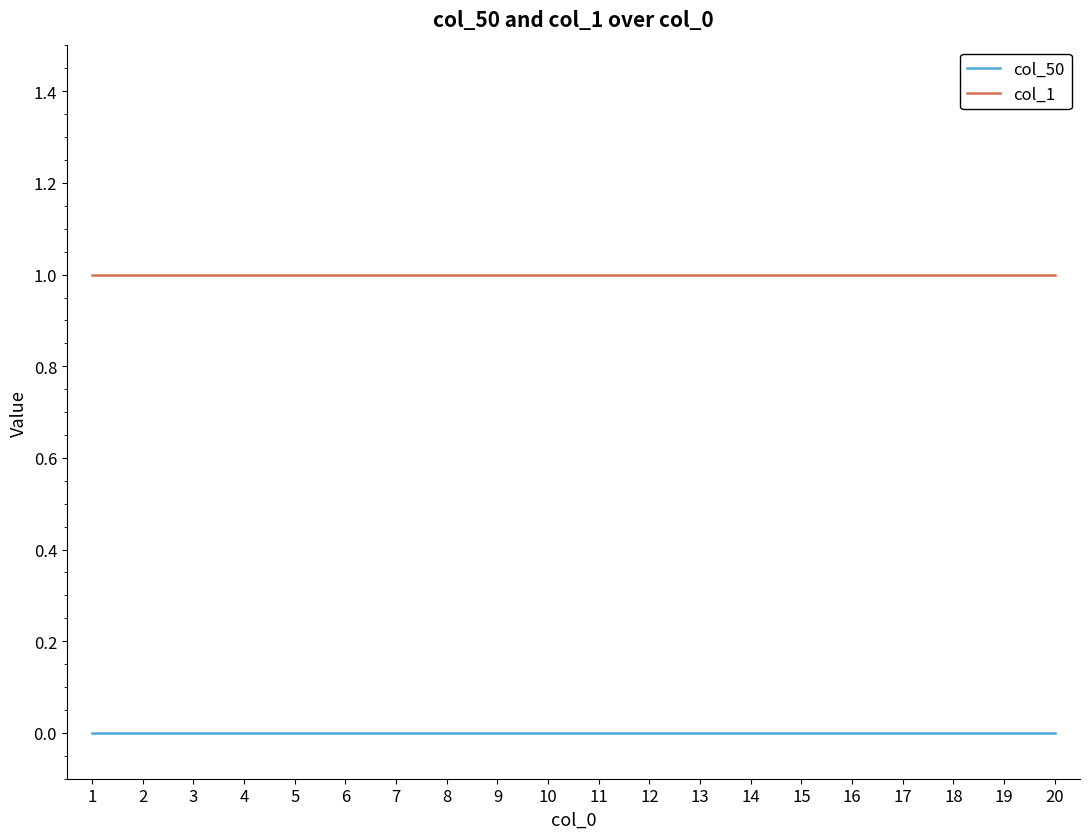

Is the value of col_50 at 20 greater than the value of col_1 at 11?

No